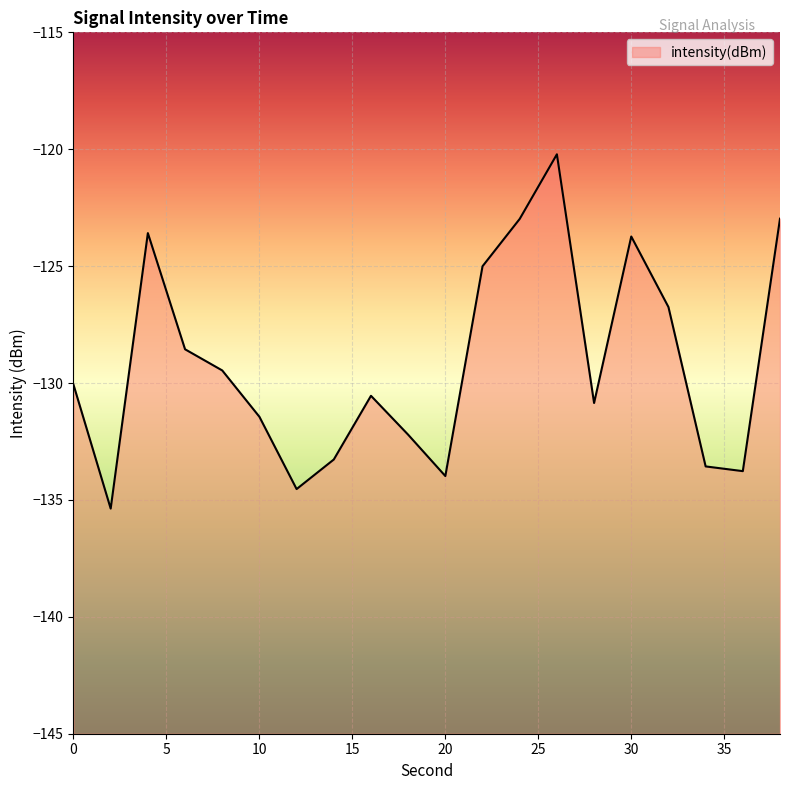

Reading right to left, transcribe all the data shown in this chart.

38=-123.0	36=-133.8	34=-133.6	32=-126.7	30=-123.7	28=-130.9	26=-120.2	24=-123.0	22=-125.0	20=-134.0	18=-132.2	16=-130.5	14=-133.3	12=-134.5	10=-131.4	8=-129.5	6=-128.6	4=-123.6	2=-135.4	0=-130.1